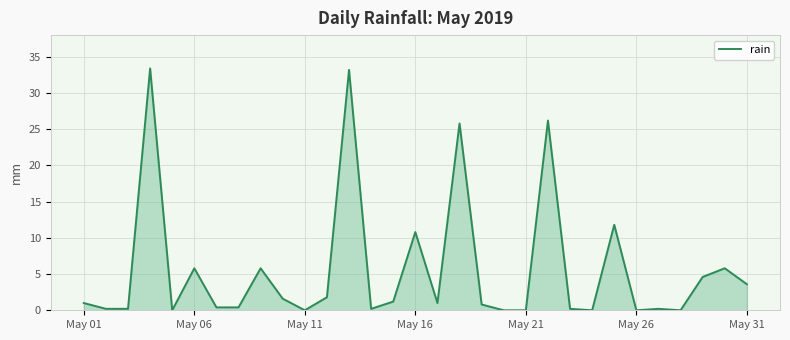

What is the maximum value shown in the chart?

33.4